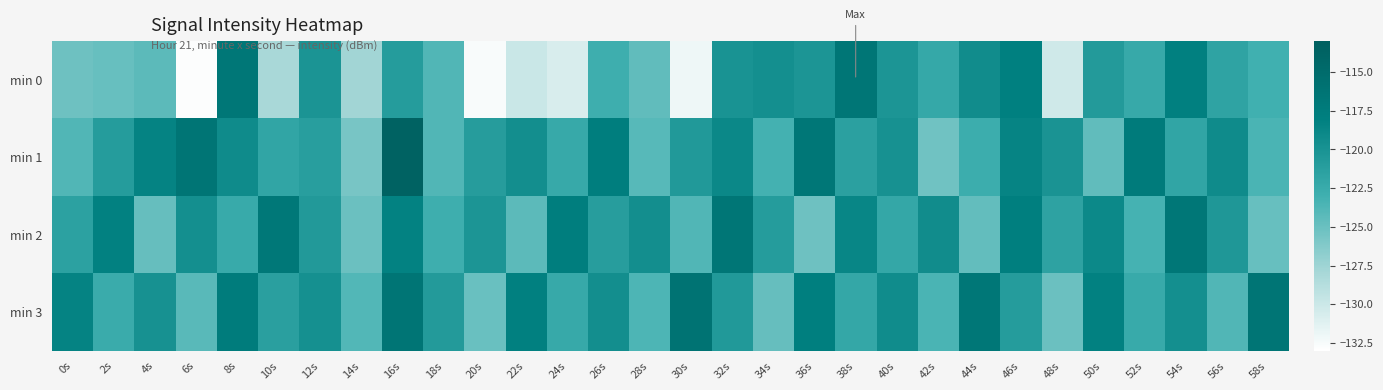

How many categories are shown in the chart?

30